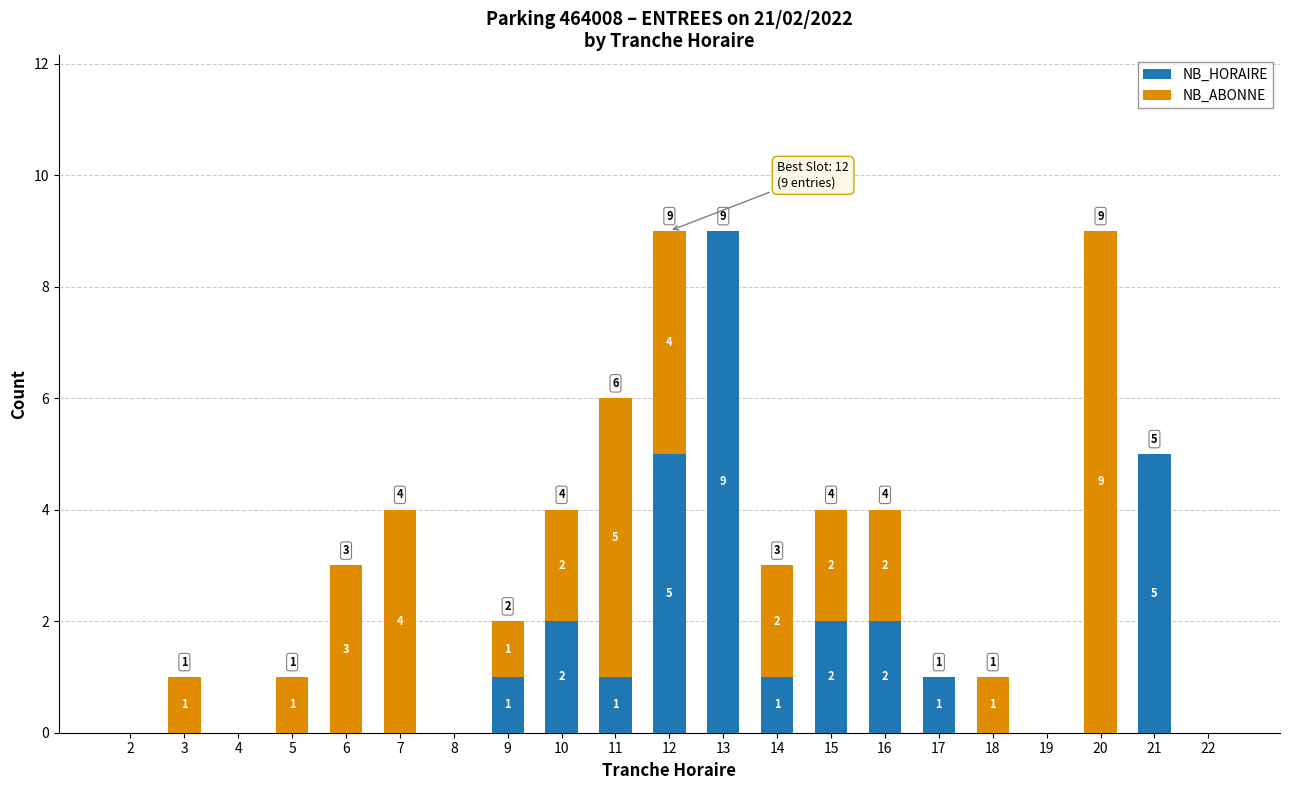

What is the sum of all NB_HORAIRE values?

29